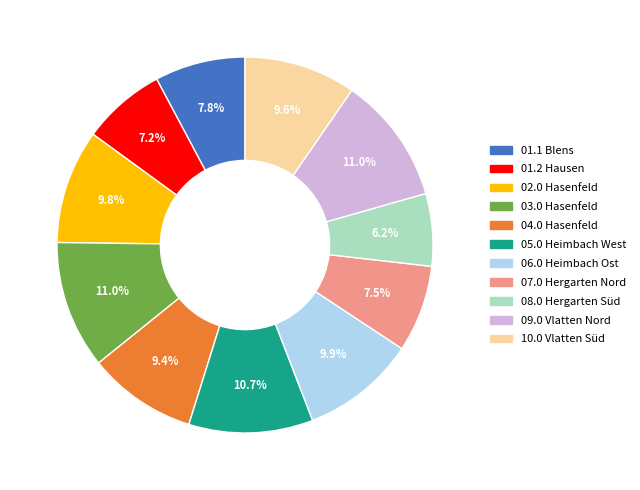

To the nearest percent, what is the combined percentage of 10.0 Vlatten Süd and 04.0 Hasenfeld?

19%